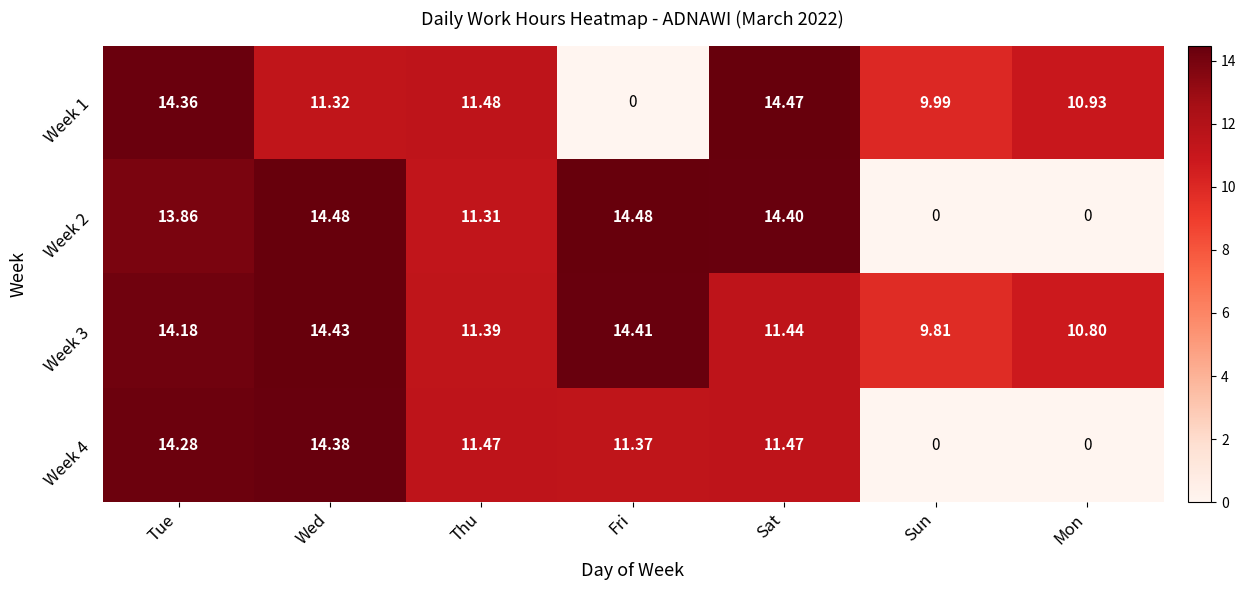

At which category is the sum across all series the highest?

Tue